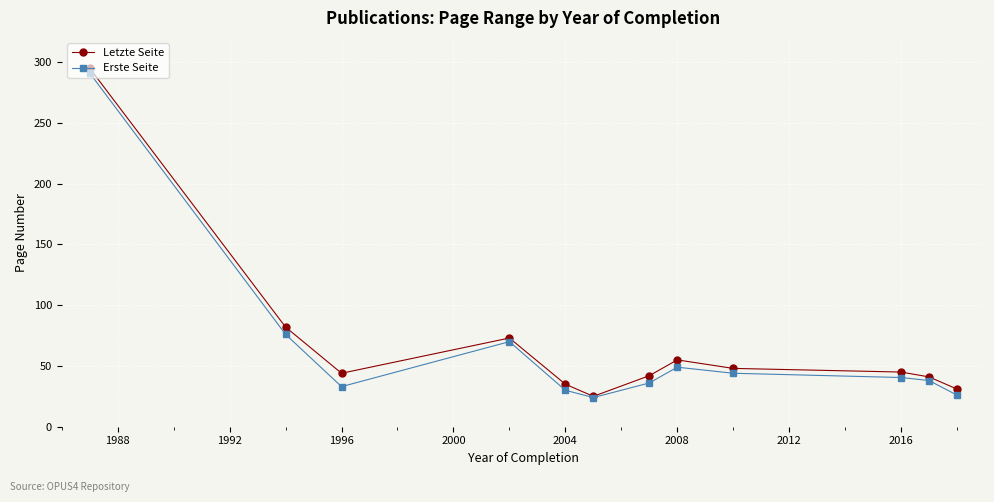

What is the average value of the Letzte Seite series?

68.0